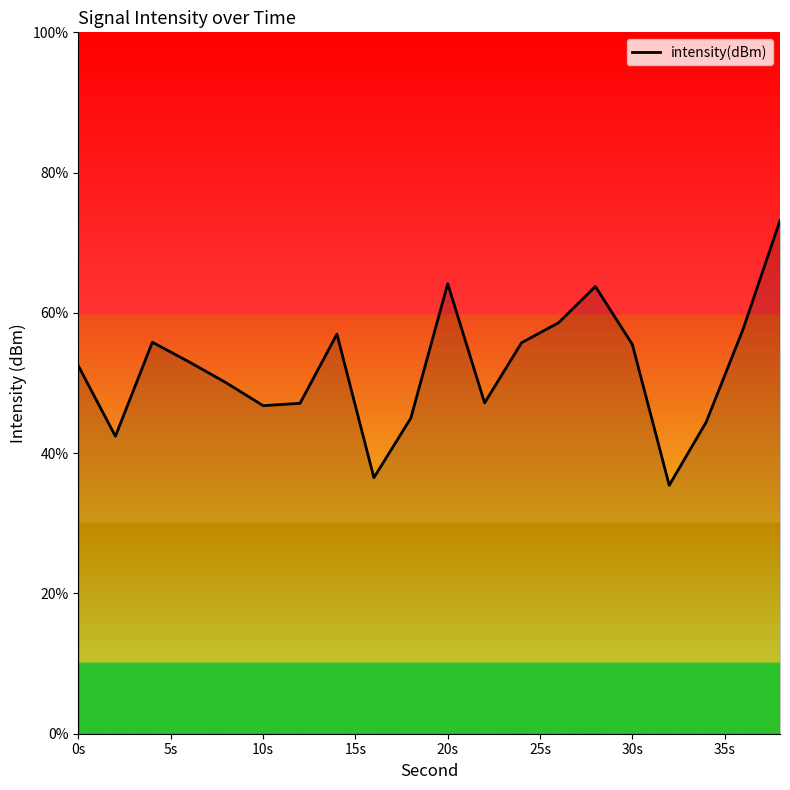

What is the difference between the maximum and minimum values?

37.8